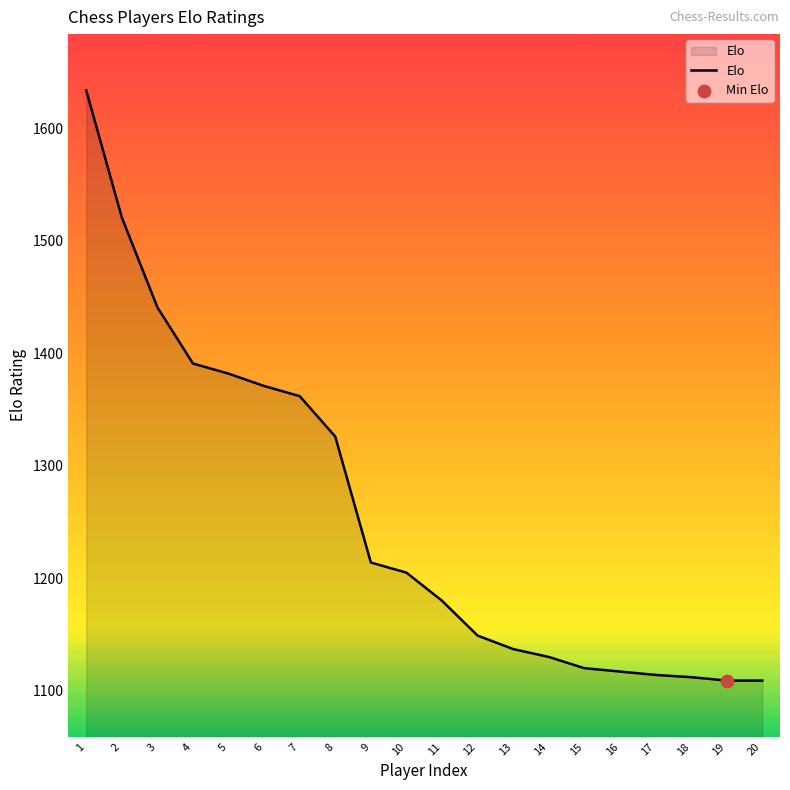

What is the change in value from 10 to 19?

-96